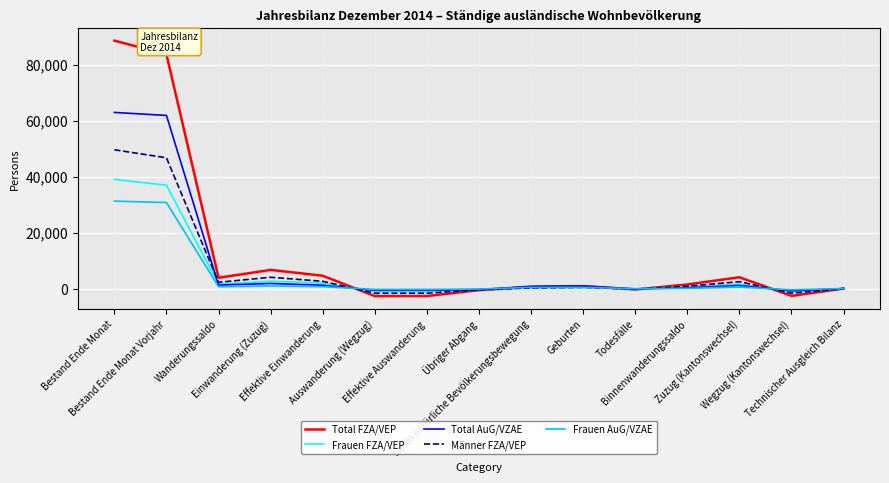

Does the chart have visible grid lines?

Yes